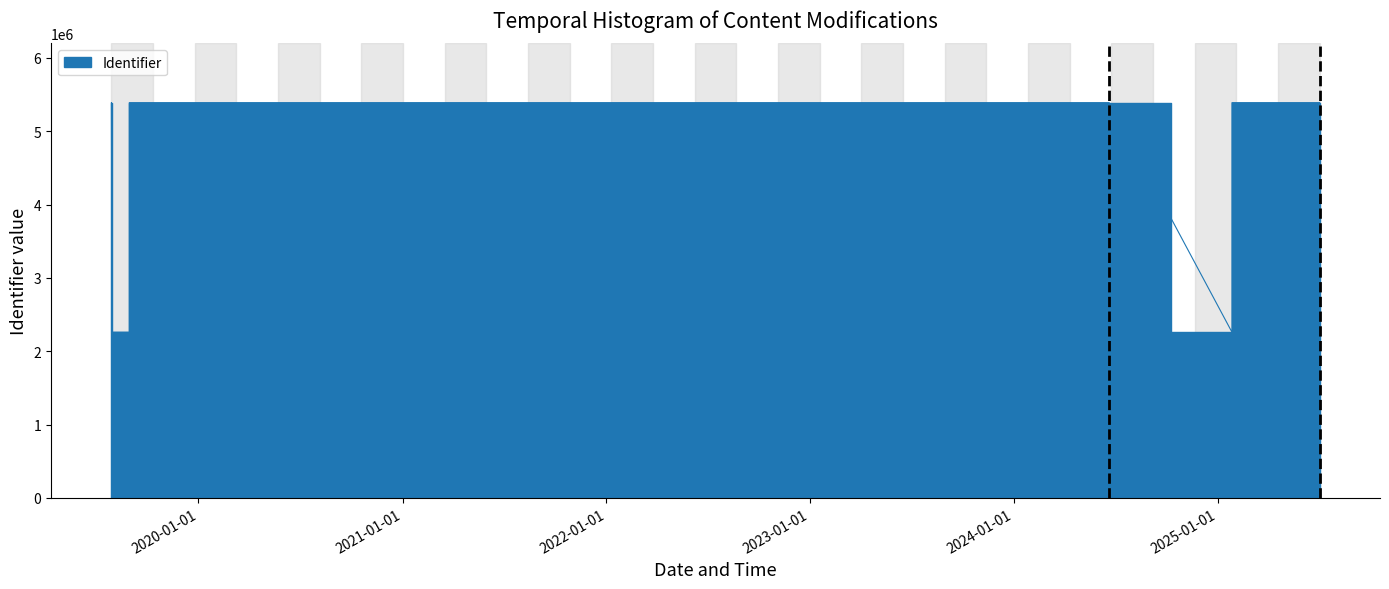

Rank the categories by value from highest to lowest.

2019-07-29, 2019-07-29, 2024-06-20, 2019-08-30, 2019-10-28, 2025-07-02, 2025-07-02, 2025-07-02, 2025-01-26, 2019-08-30, 2019-07-30, 2025-01-26